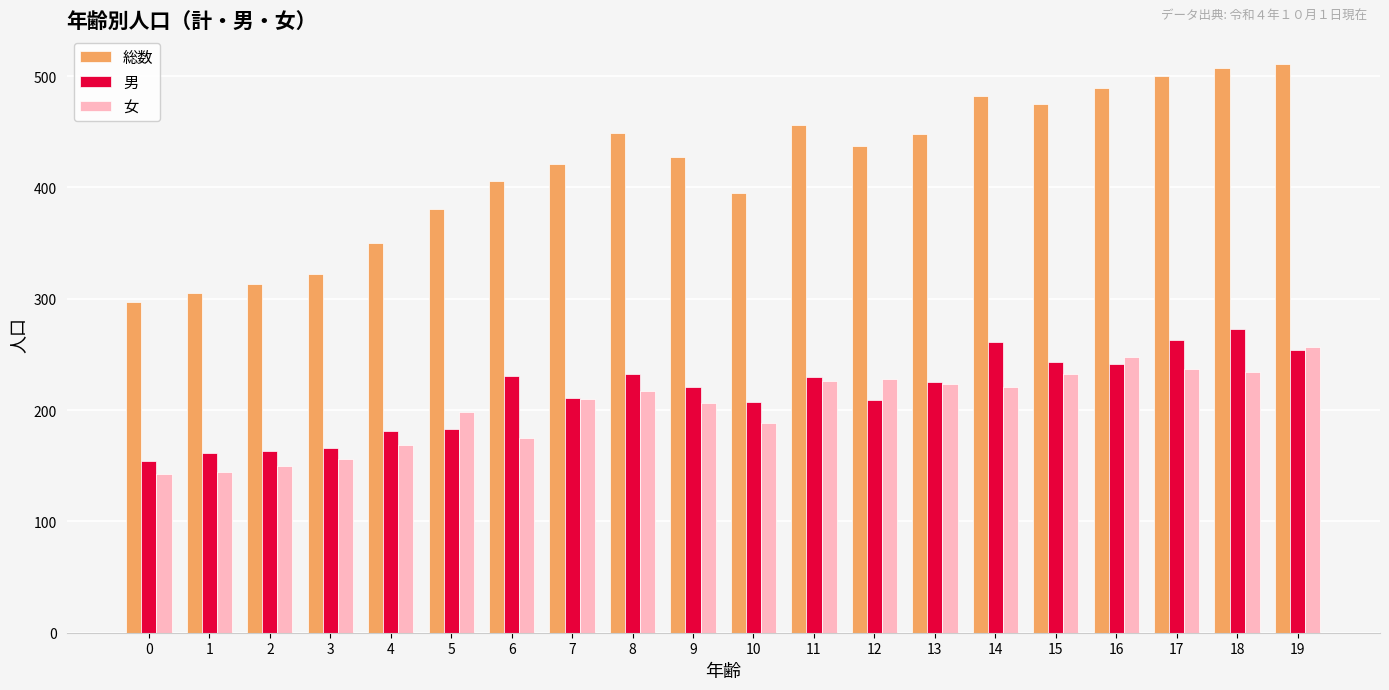

What are all the series names shown in the legend?

総数, 男, 女